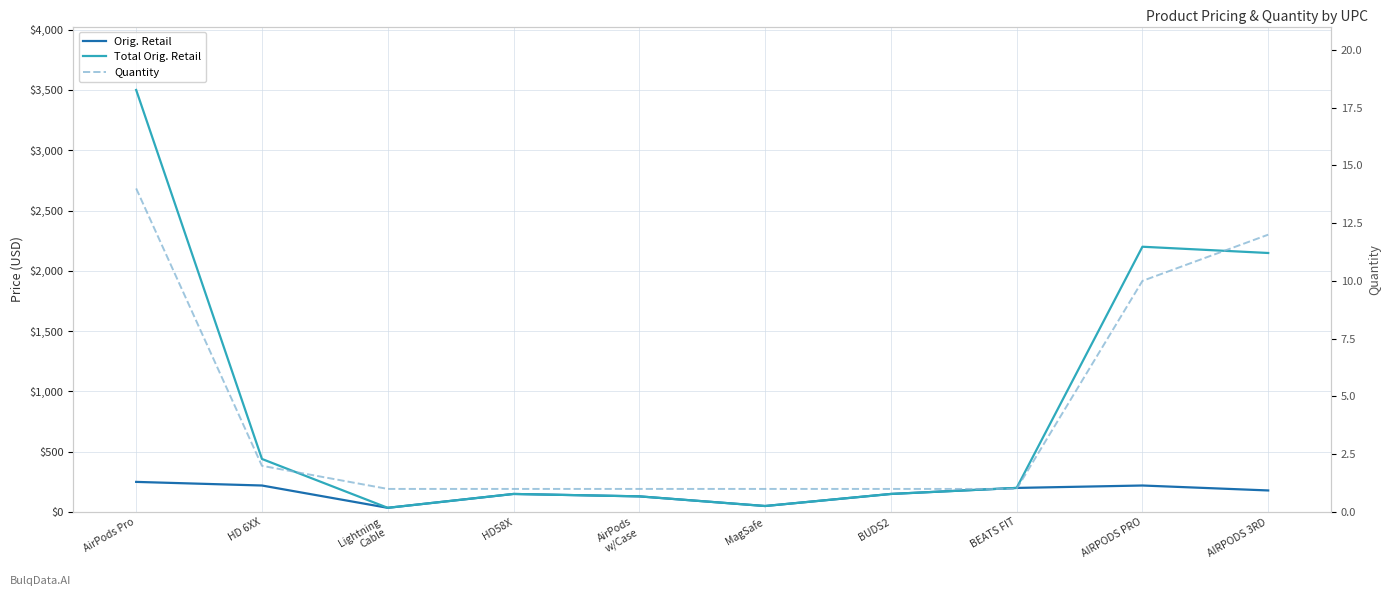

Where is the first local minimum for Total Orig. Retail?

Lightning
Cable